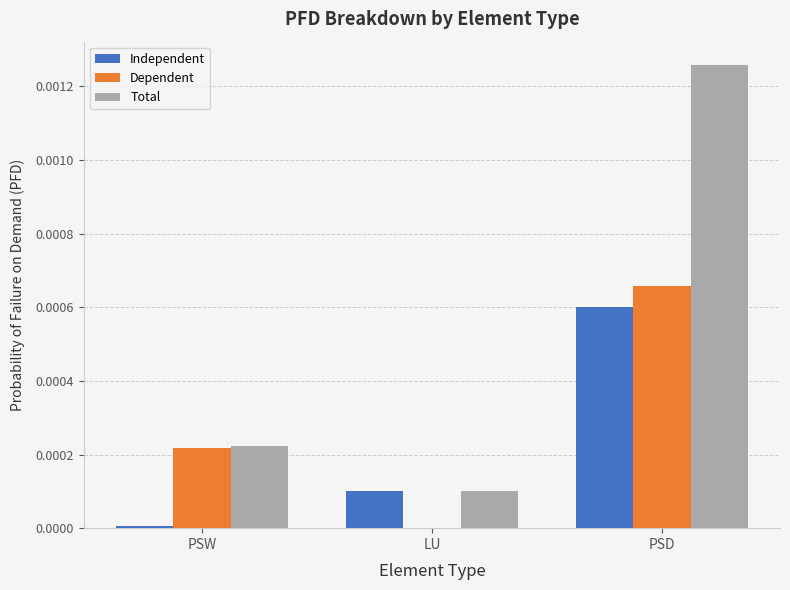

Which series changed the most between PSW and LU?

Dependent